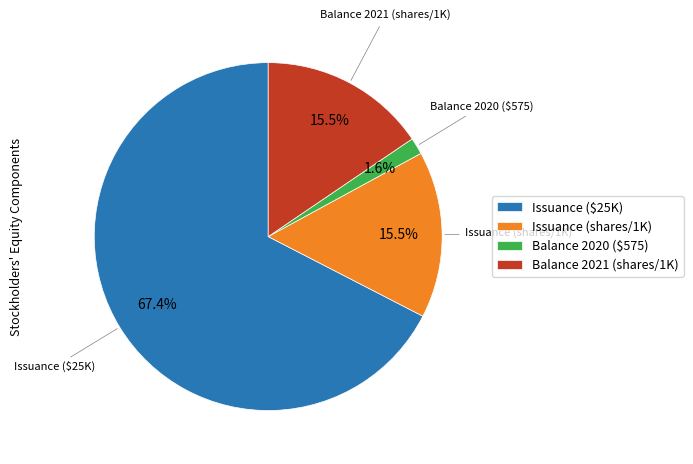

Between Issuance (shares/1K) and Issuance ($25K), which is larger?

Issuance ($25K)